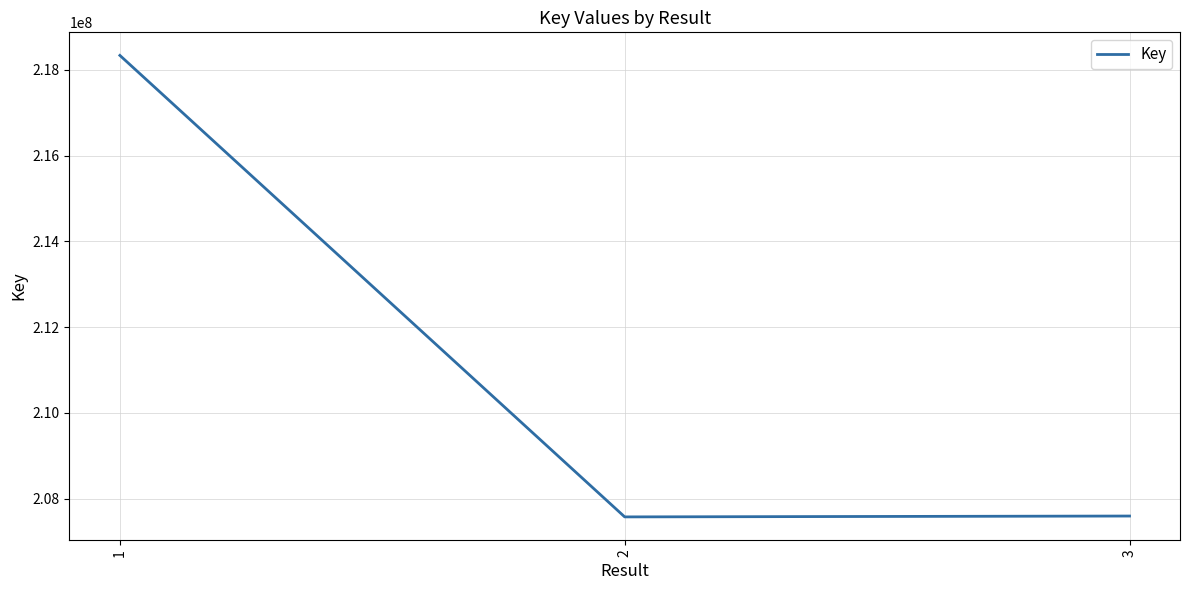

What is the ratio of the value at 2 to the value at 3?

1.0